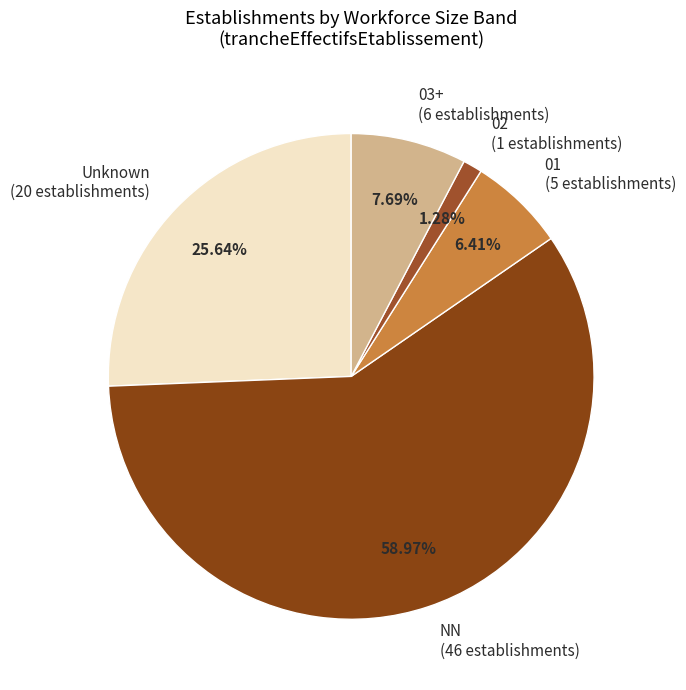

Between 03+ (6 establishments) and 02 (1 establishments), which is larger?

03+ (6 establishments)